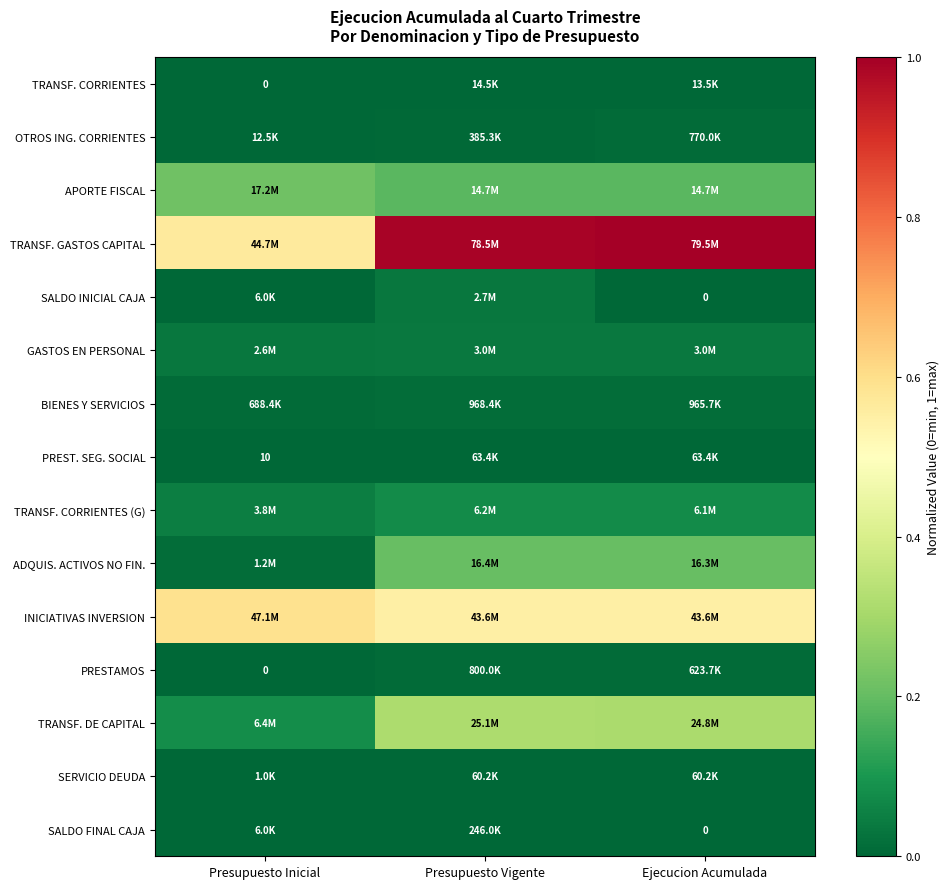

Which series changed the most between Presupuesto Vigente and Ejecucion Acumulada?

SALDO INICIAL CAJA